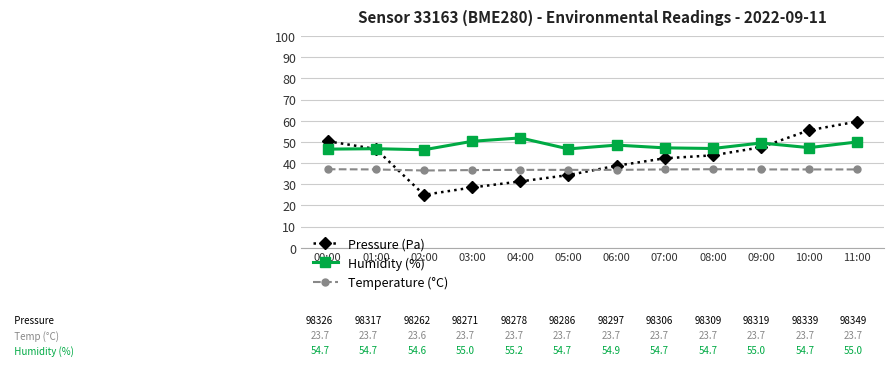

Which series has the widest spread of values?

Pressure (Pa)